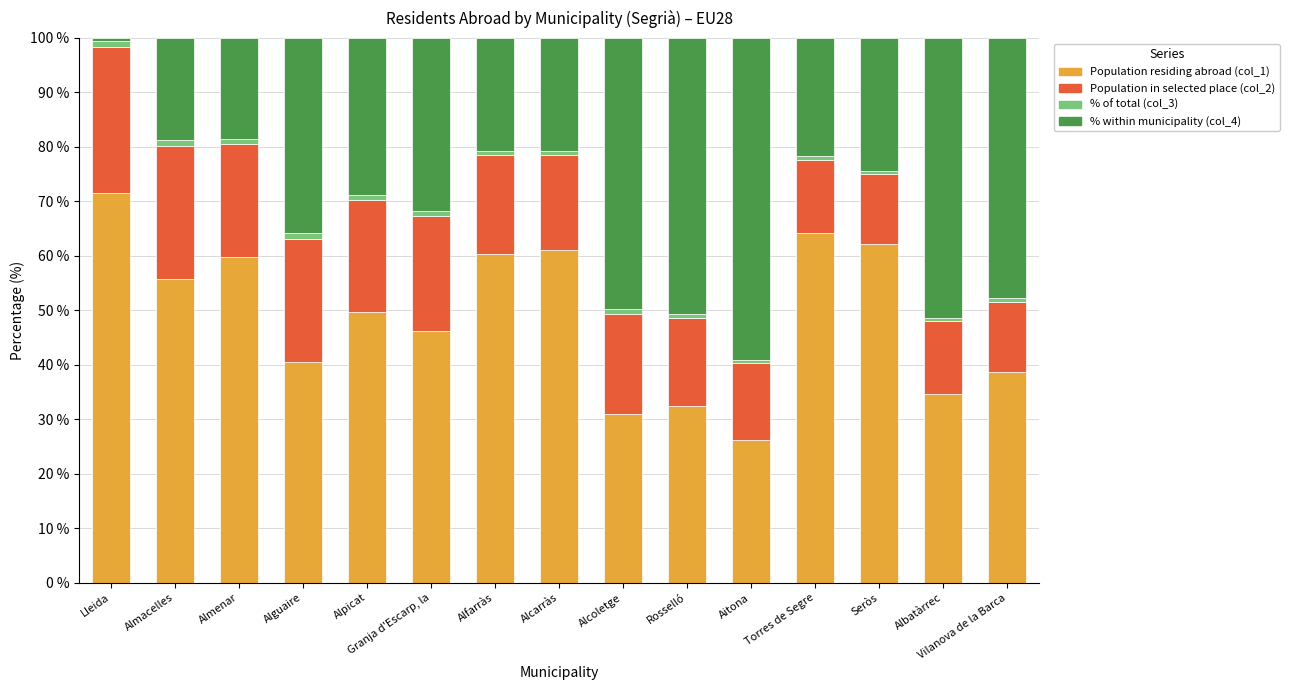

Does the chart contain any negative values?

No